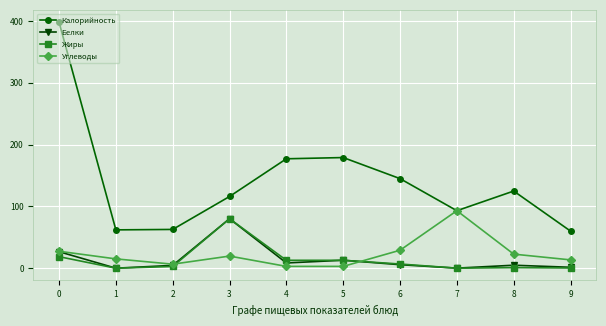

True or false: Белки and Калорийность intersect in this chart.

False